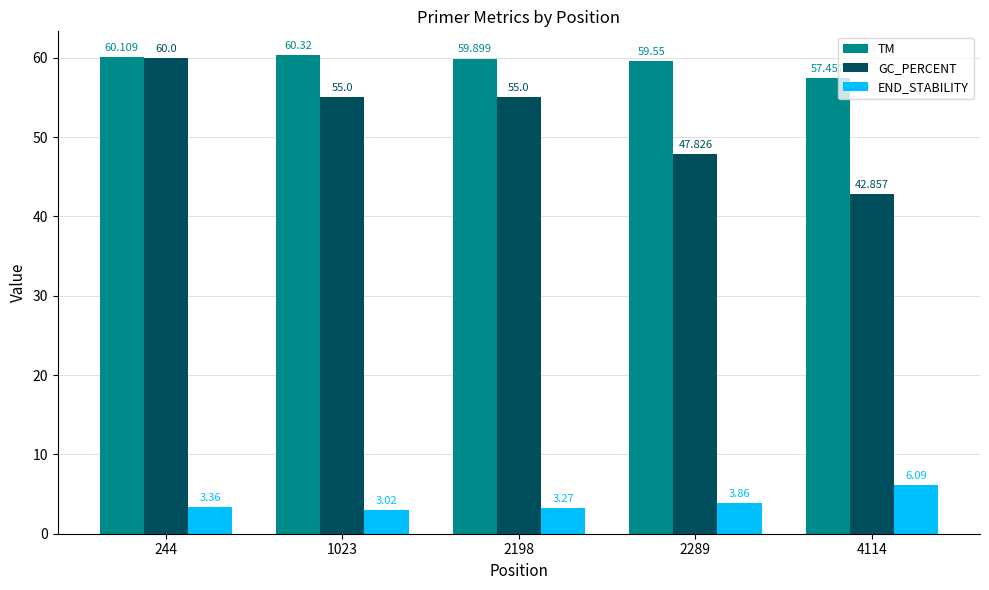

At 244, list the series in order from smallest to largest.

END_STABILITY, GC_PERCENT, TM